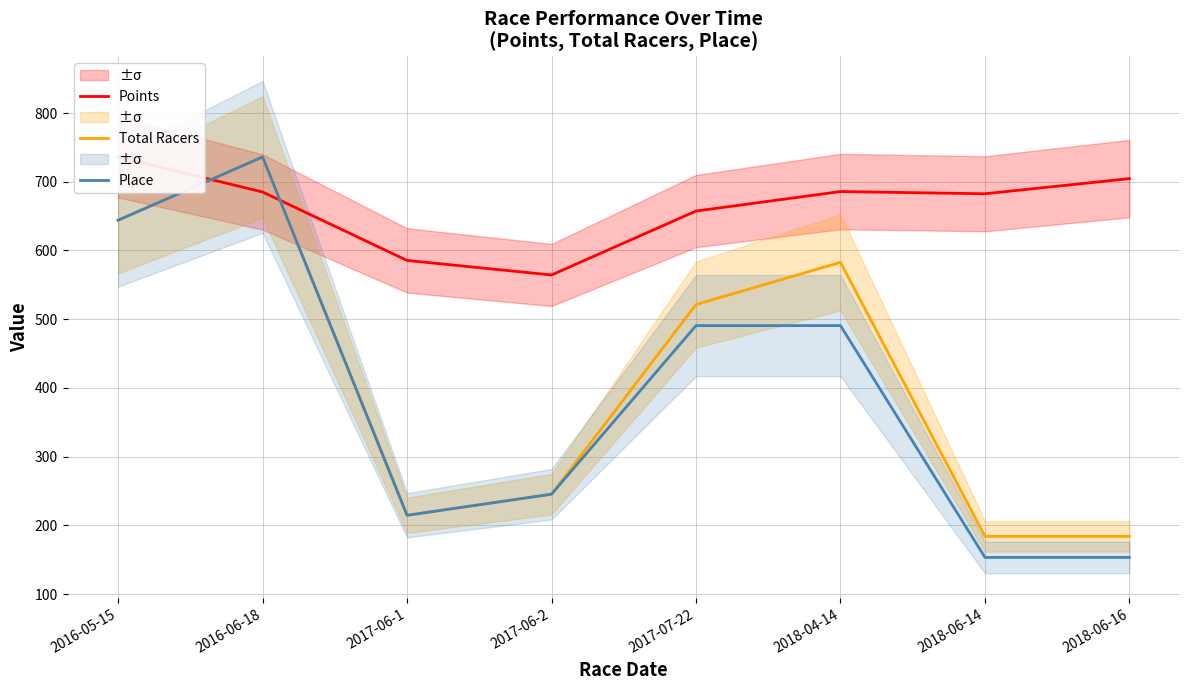

What are all the series names shown in the legend?

Points, Total Racers, Place